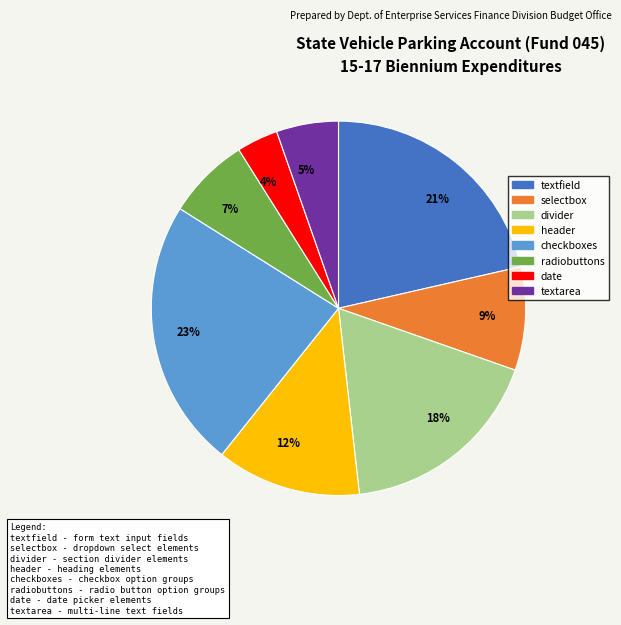

Does any single category account for the majority?

No